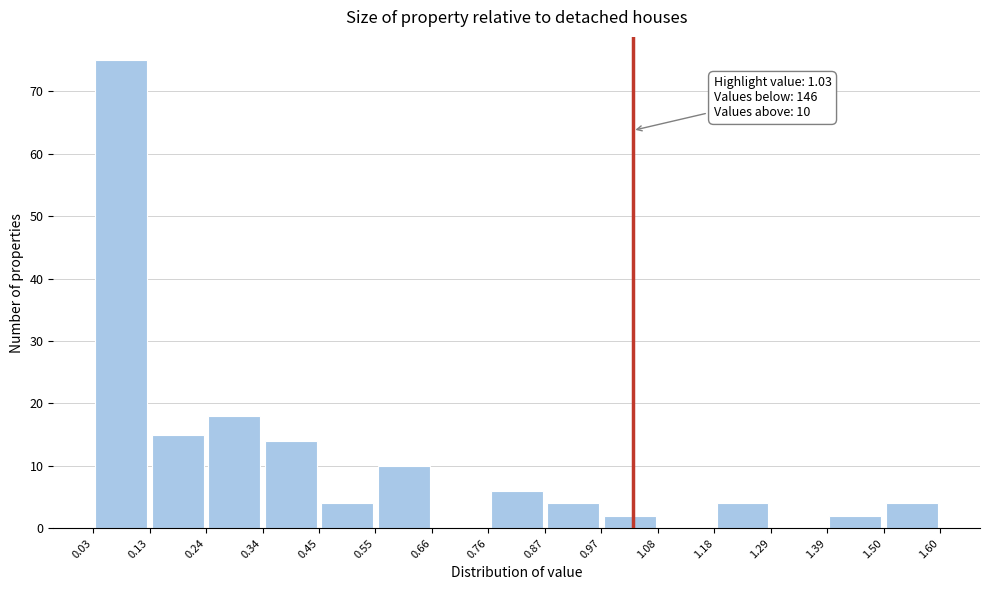

Over which range of the x-axis is the bar tallest?

0.03 to 0.13